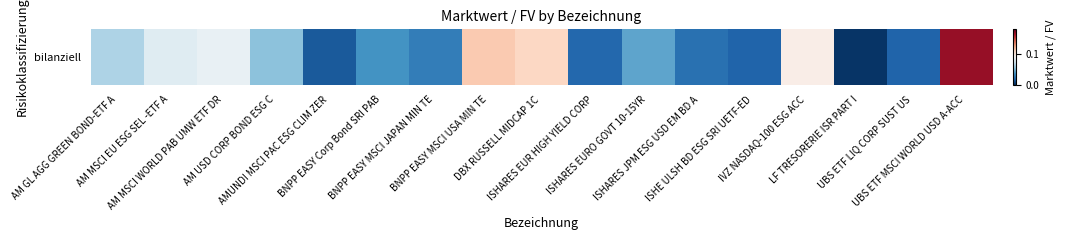

List the labels in order of value, smallest first.

LF TRESORERIE ISR PART I, AMUNDI MSCI PAC ESG CLIM ZER, ISHE ULSH BD ESG SRI UETF-ED, UBS ETF LIQ CORP SUST US, ISHARES EUR HIGH YIELD CORP, ISHARES JPM ESG USD EM BD A, BNPP EASY MSCI JAPAN MIN TE, BNPP EASY Corp Bond SRI PAB, ISHARES EURO GOVT 10-15YR, AM USD CORP BOND ESG C, AM GL AGG GREEN BOND-ETF A, AM MSCI EU ESG SEL -ETF A, AM MSCI WORLD PAB UMW ETF DR, IVZ NASDAQ-100 ESG ACC, DBX RUSSELL MIDCAP 1C, BNPP EASY MSCI USA MIN TE, UBS ETF MSCI WORLD USD A-ACC